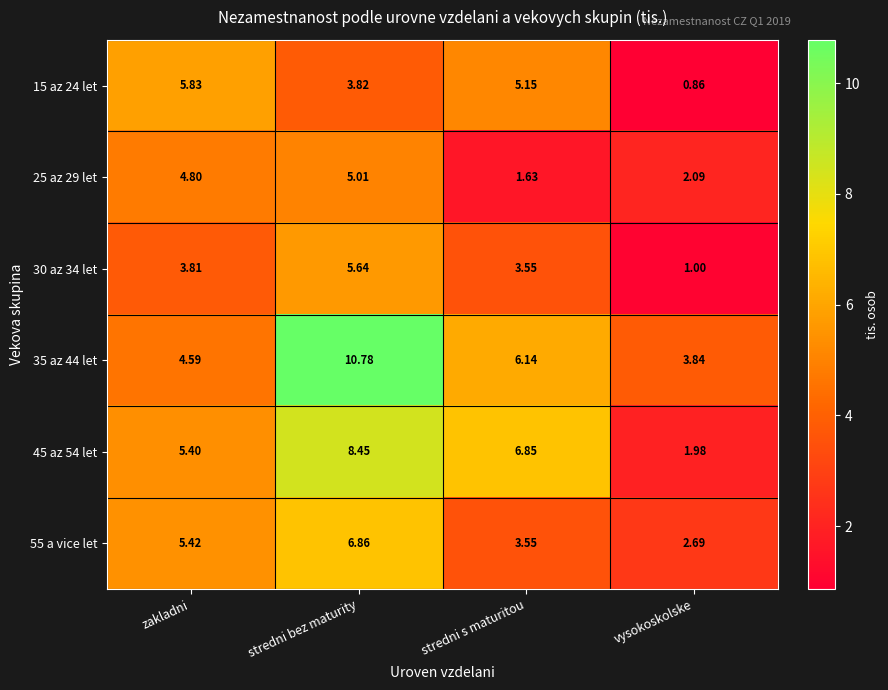

Which series has the largest range (max minus min)?

35 az 44 let